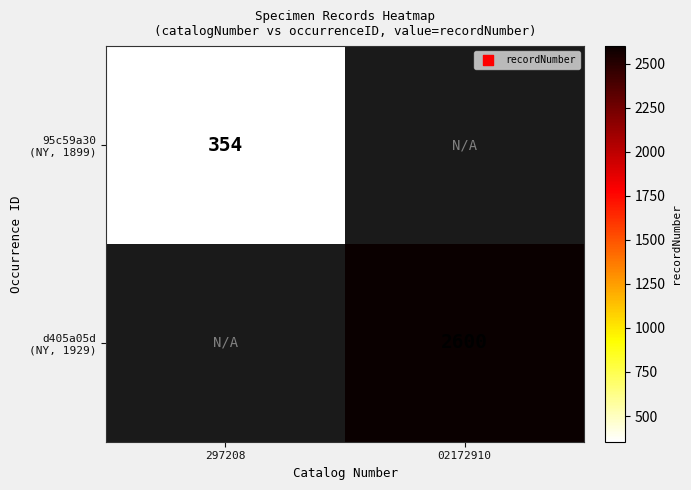

At which category is the sum across all series the highest?

02172910